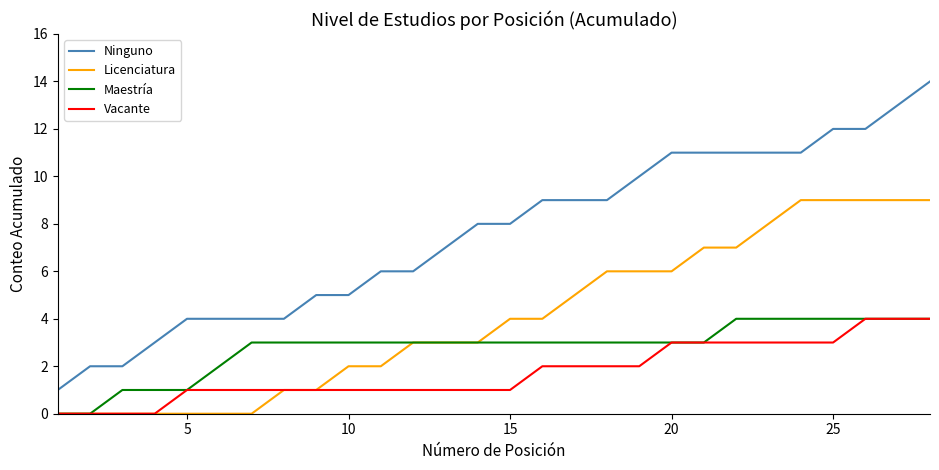

Does the chart have visible grid lines?

No